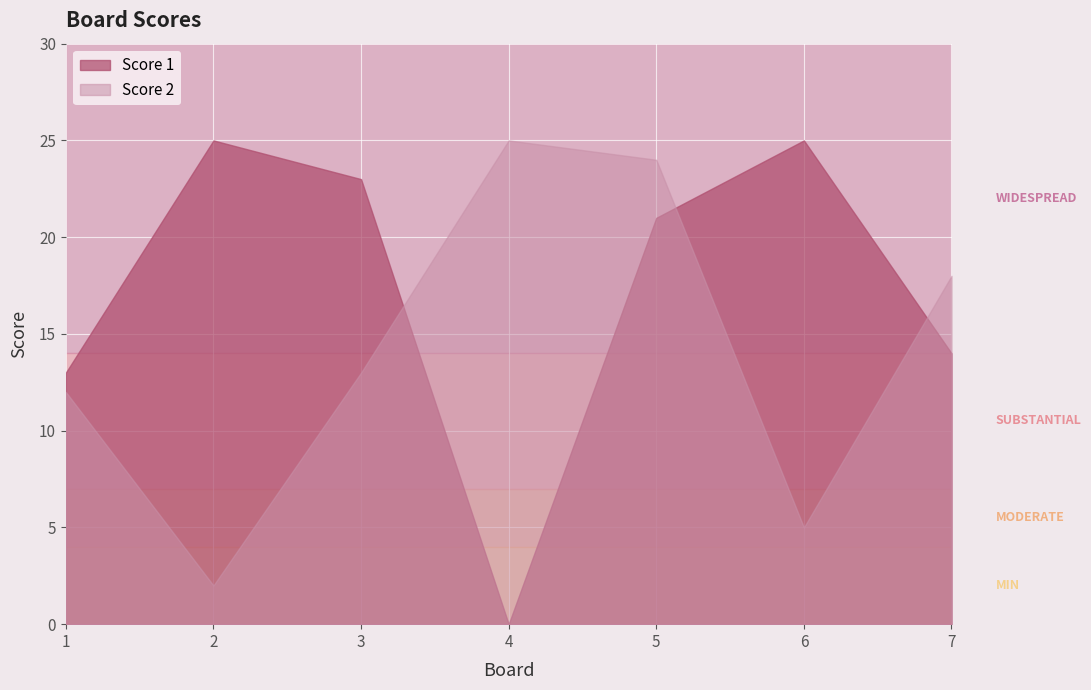

Reading right to left, transcribe all the data shown in this chart.

Score 1: 7=14	6=25	5=21	4=0	3=23	2=25	1=13
Score 2: 7=18	6=5	5=24	4=25	3=13	2=2	1=12